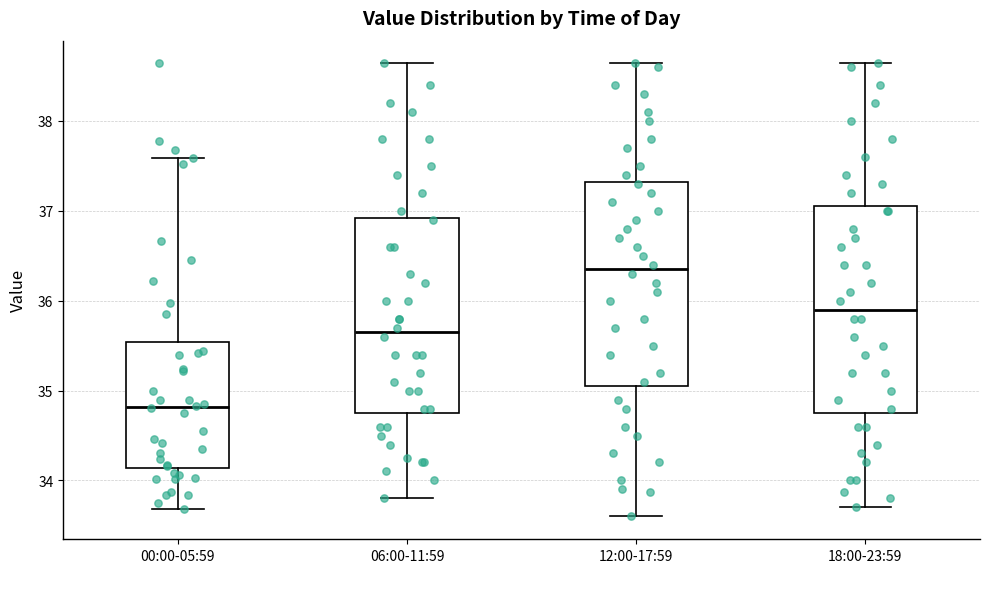

Where does the lower whisker of the box for 06:00-11:59 end on the y-axis? The values are not printed on the chart, so give them approximately, as read against the axis.

33.8